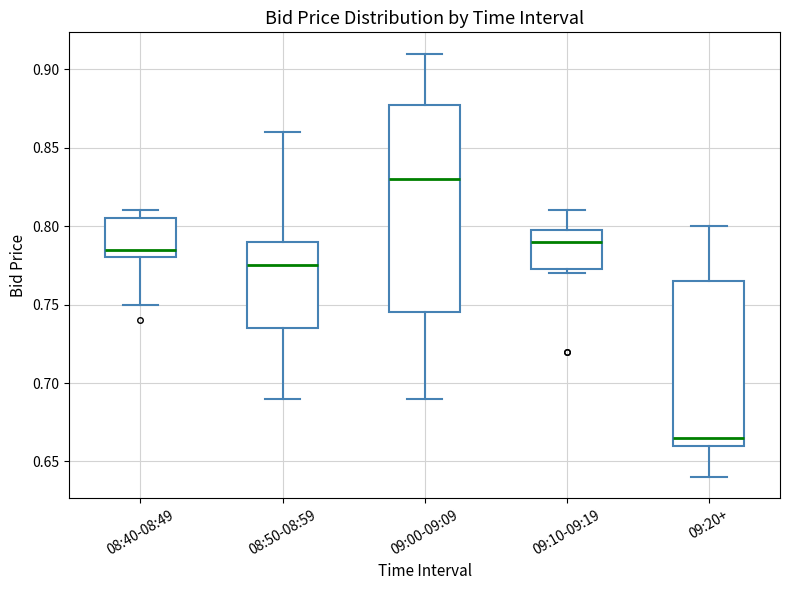

Which box has the highest median line?

09:00-09:09